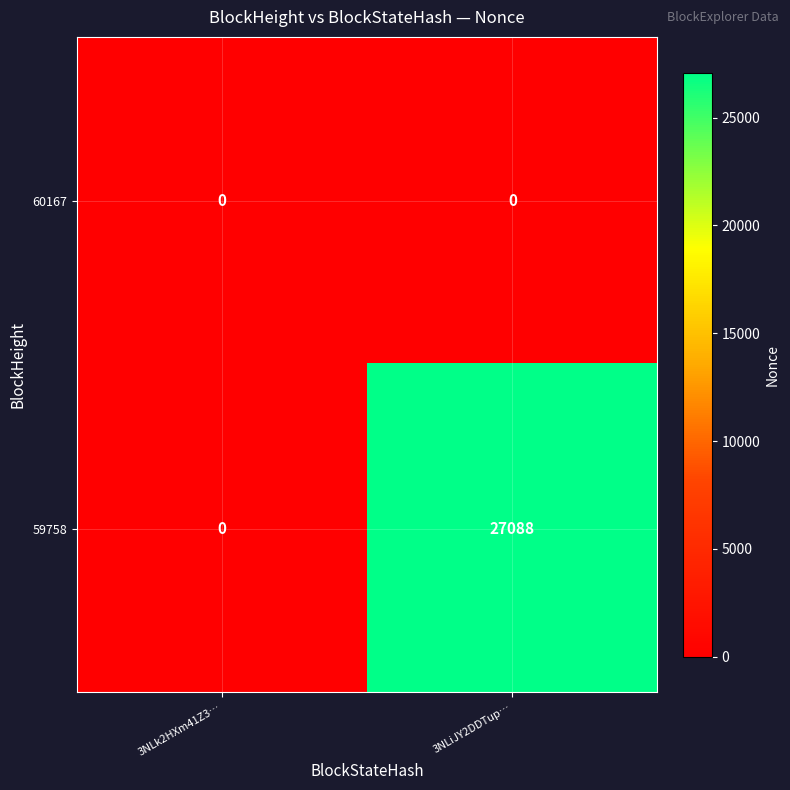

What is the difference between the highest and lowest values at 3NLiJY2DDTup…?

27088